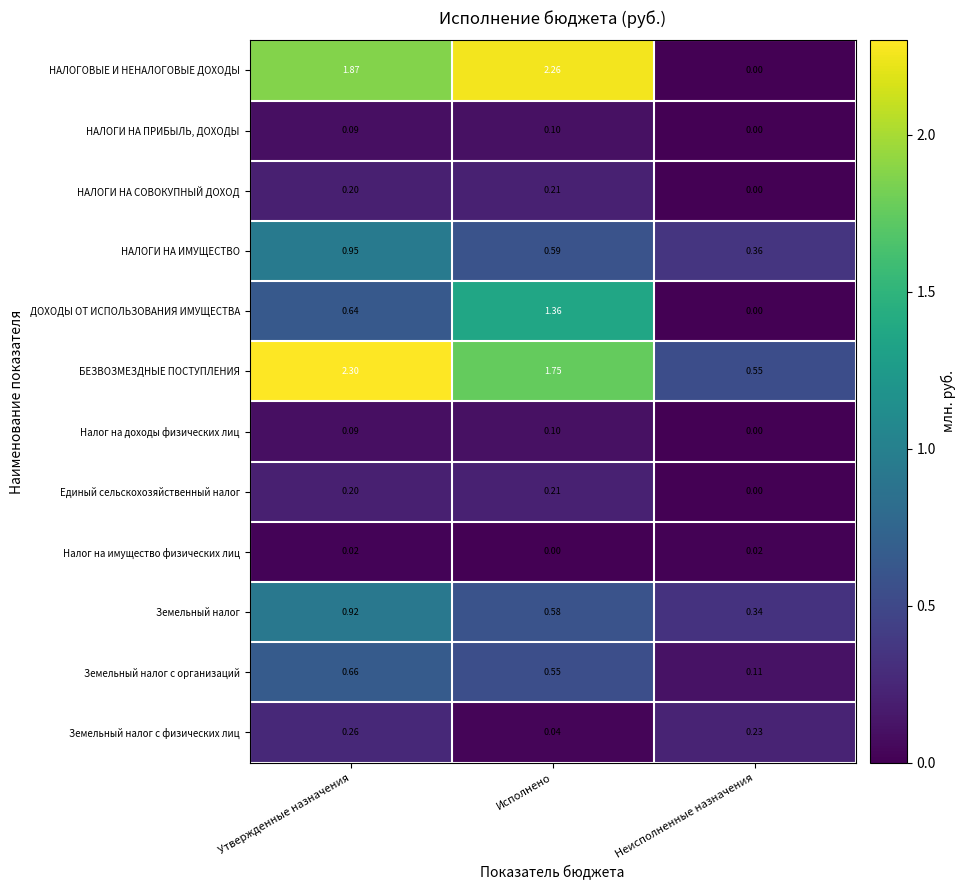

List the labels in order of Налог на доходы физических лиц value, largest first.

Исполнено, Утвержденные назначения, Неисполненные назначения